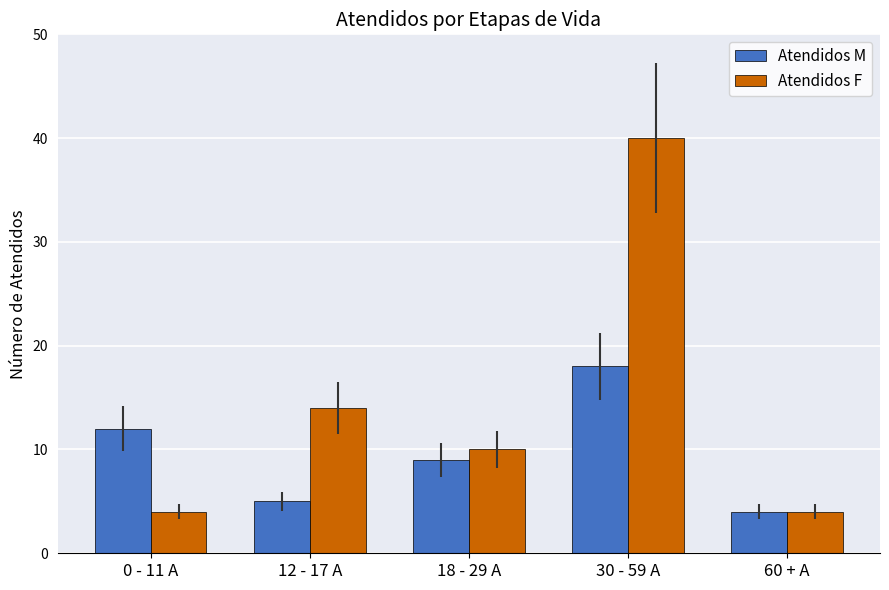

What position from the left is 0 - 11 A?

1